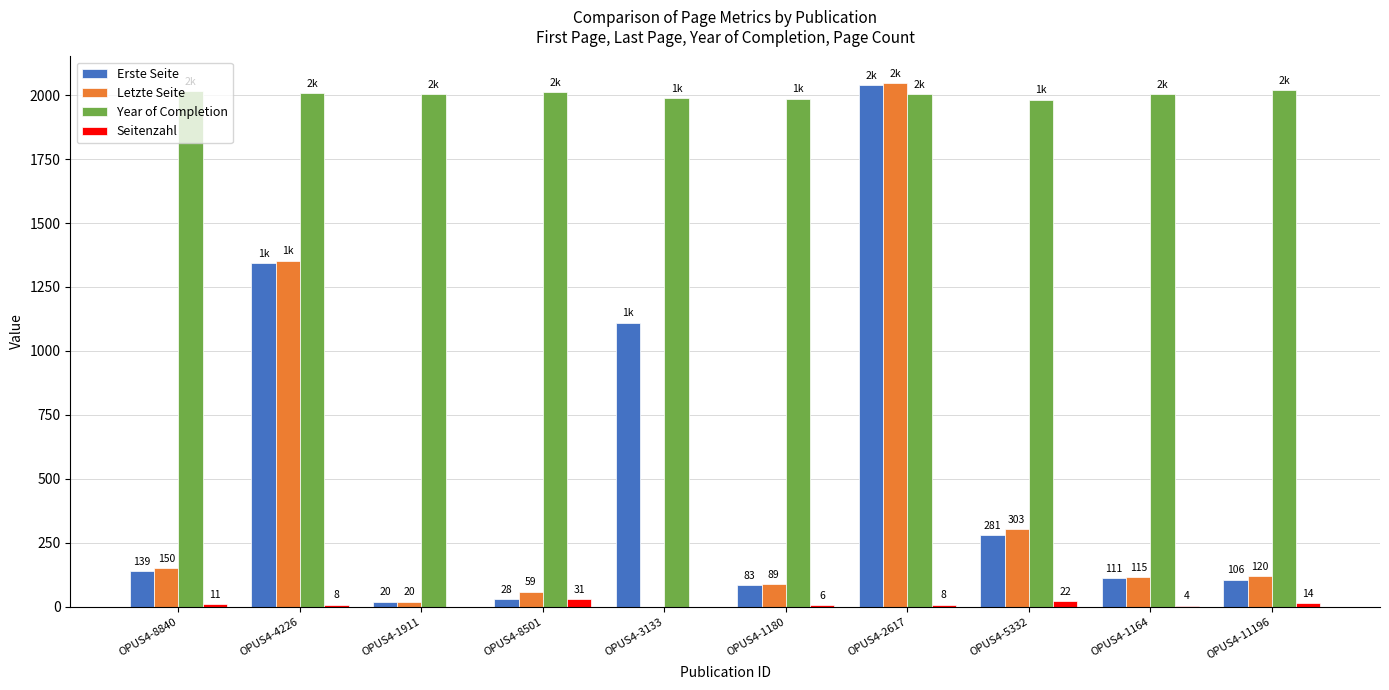

Is it true that Letzte Seite equals 115 at OPUS4-1164?

True